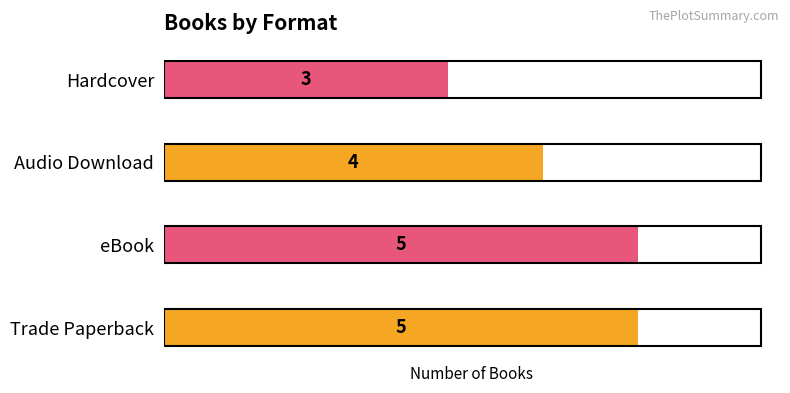

What is the approximate value at Trade Paperback?

5